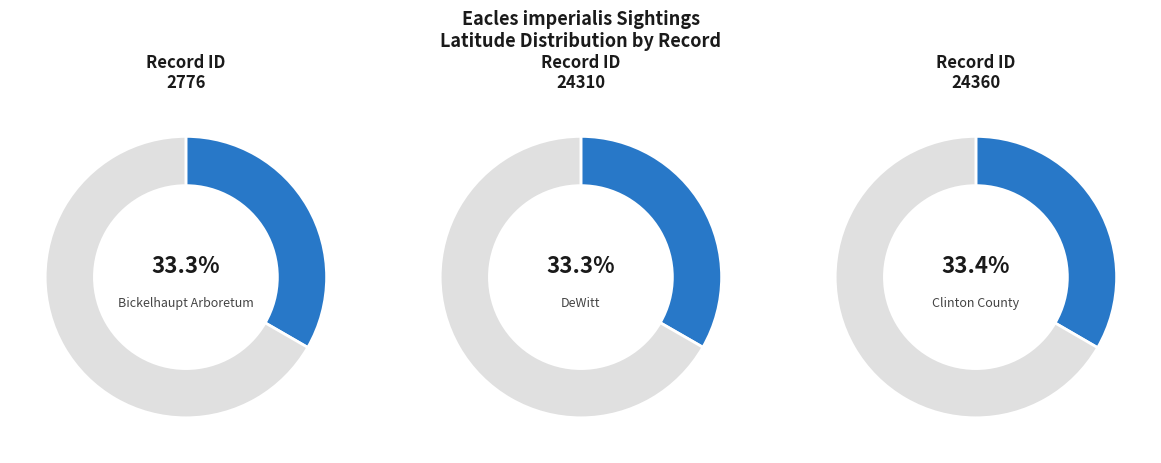

What percentage is the 2776 slice, to the nearest percent?

33%